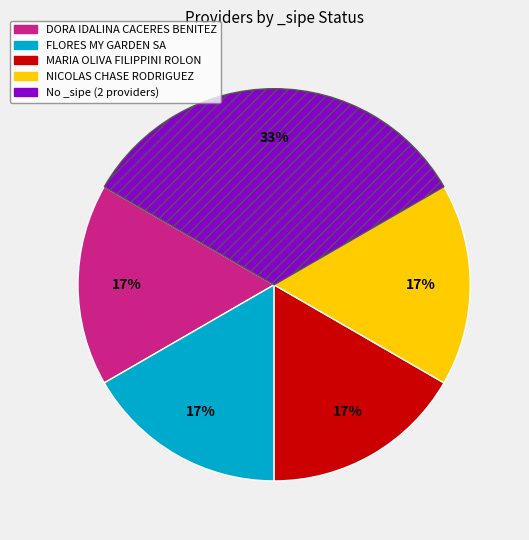

Is there a majority slice in this chart?

No